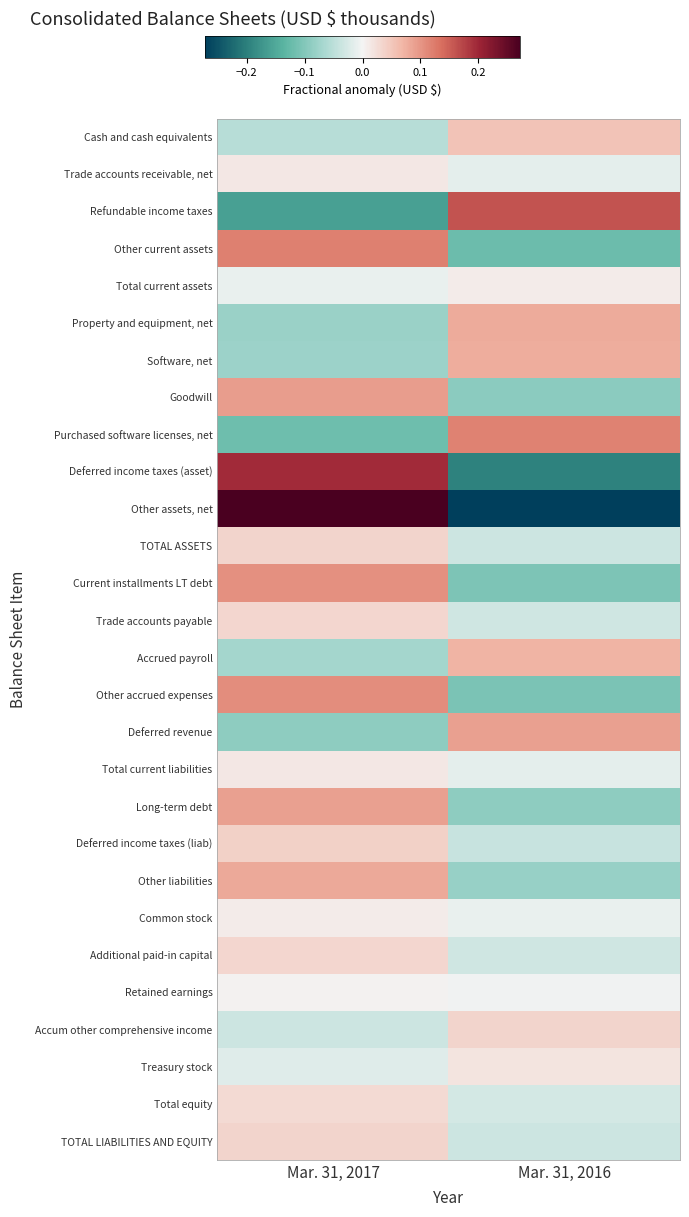

Reading left to right, list all the values displayed in this chart.

Cash and cash equivalents: Mar. 31, 2017=-0.1	Mar. 31, 2016=0.1
Trade accounts receivable, net: Mar. 31, 2017=0.0	Mar. 31, 2016=-0.0
Refundable income taxes: Mar. 31, 2017=-0.2	Mar. 31, 2016=0.2
Other current assets: Mar. 31, 2017=0.1	Mar. 31, 2016=-0.1
Total current assets: Mar. 31, 2017=-0.0	Mar. 31, 2016=0.0
Property and equipment, net: Mar. 31, 2017=-0.1	Mar. 31, 2016=0.1
Software, net: Mar. 31, 2017=-0.1	Mar. 31, 2016=0.1
Goodwill: Mar. 31, 2017=0.1	Mar. 31, 2016=-0.1
Purchased software licenses, net: Mar. 31, 2017=-0.1	Mar. 31, 2016=0.1
Deferred income taxes (asset): Mar. 31, 2017=0.2	Mar. 31, 2016=-0.2
Other assets, net: Mar. 31, 2017=0.3	Mar. 31, 2016=-0.3
TOTAL ASSETS: Mar. 31, 2017=0.0	Mar. 31, 2016=-0.0
Current installments LT debt: Mar. 31, 2017=0.1	Mar. 31, 2016=-0.1
Trade accounts payable: Mar. 31, 2017=0.0	Mar. 31, 2016=-0.0
Accrued payroll: Mar. 31, 2017=-0.1	Mar. 31, 2016=0.1
Other accrued expenses: Mar. 31, 2017=0.1	Mar. 31, 2016=-0.1
Deferred revenue: Mar. 31, 2017=-0.1	Mar. 31, 2016=0.1
Total current liabilities: Mar. 31, 2017=0.0	Mar. 31, 2016=-0.0
Long-term debt: Mar. 31, 2017=0.1	Mar. 31, 2016=-0.1
Deferred income taxes (liab): Mar. 31, 2017=0.0	Mar. 31, 2016=-0.0
Other liabilities: Mar. 31, 2017=0.1	Mar. 31, 2016=-0.1
Common stock: Mar. 31, 2017=0.0	Mar. 31, 2016=-0.0
Additional paid-in capital: Mar. 31, 2017=0.0	Mar. 31, 2016=-0.0
Retained earnings: Mar. 31, 2017=0.0	Mar. 31, 2016=-0.0
Accum other comprehensive income: Mar. 31, 2017=-0.0	Mar. 31, 2016=0.0
Treasury stock: Mar. 31, 2017=-0.0	Mar. 31, 2016=0.0
Total equity: Mar. 31, 2017=0.0	Mar. 31, 2016=-0.0
TOTAL LIABILITIES AND EQUITY: Mar. 31, 2017=0.0	Mar. 31, 2016=-0.0